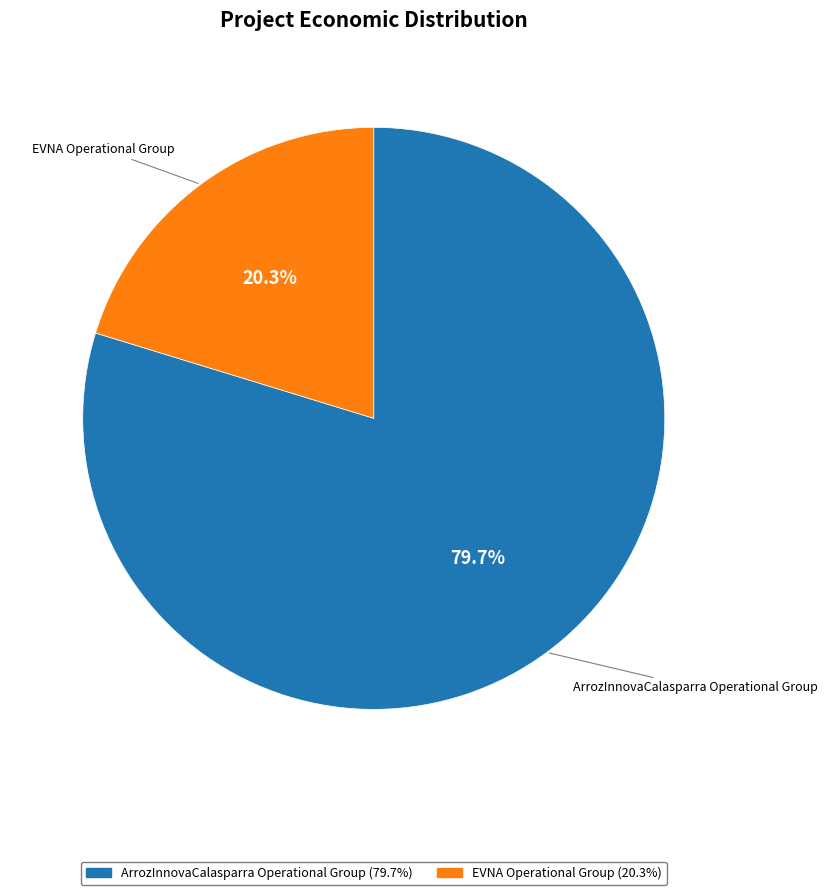

Combined, do EVNA Operational Group and ArrozInnovaCalasparra Operational Group account for over 50%?

Yes